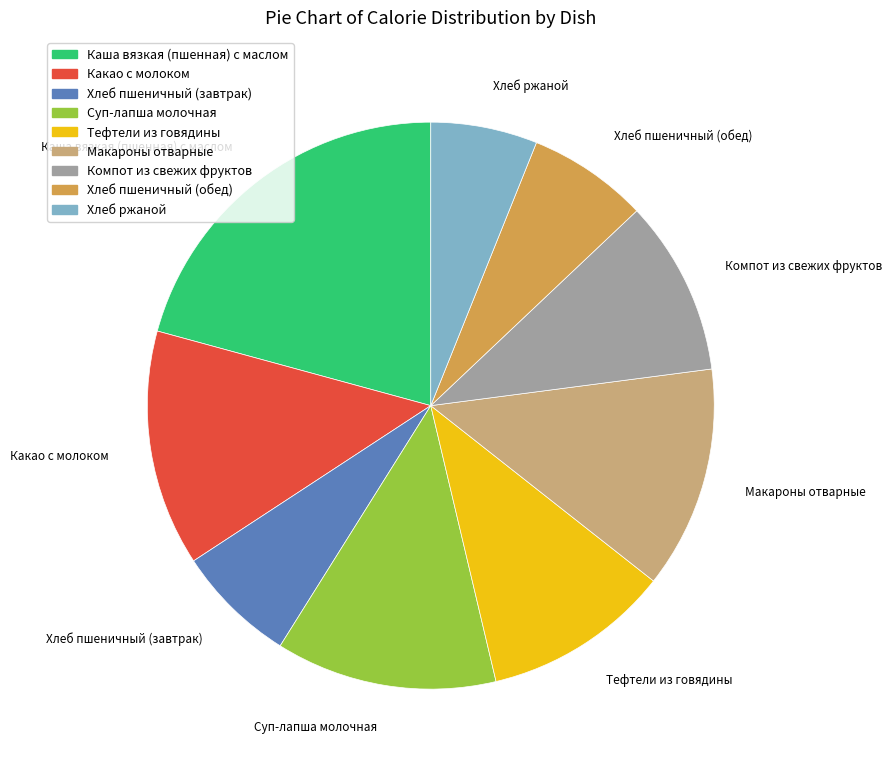

Is it true that Компот из свежих фруктов is 4% of the pie?

False